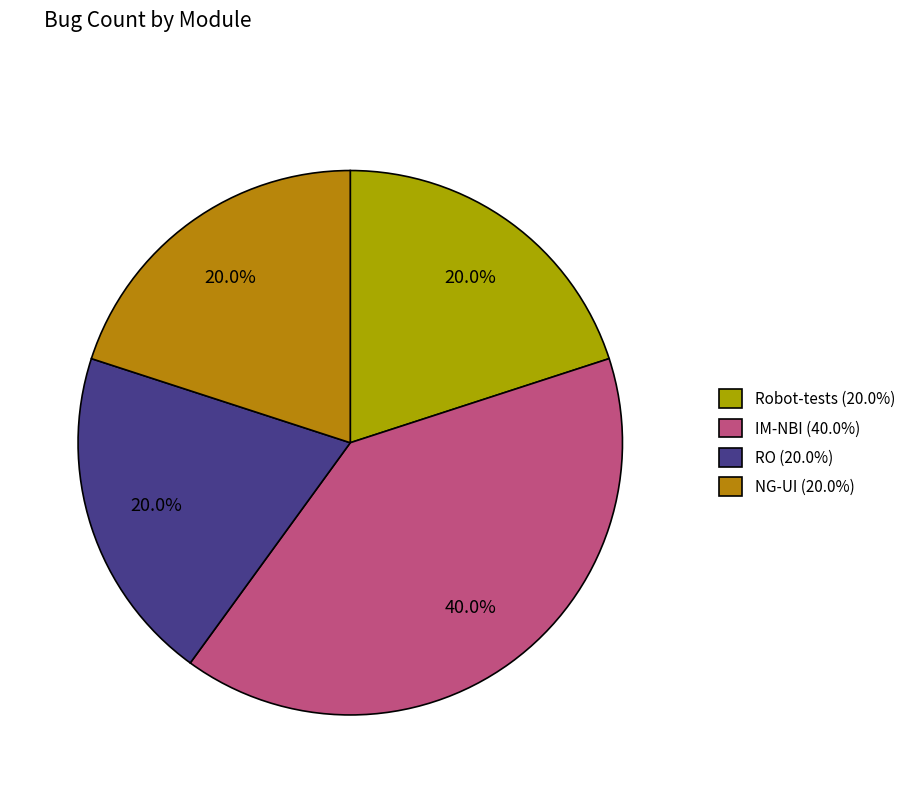

To the nearest percent, what percentage of the pie is NG-UI?

20%